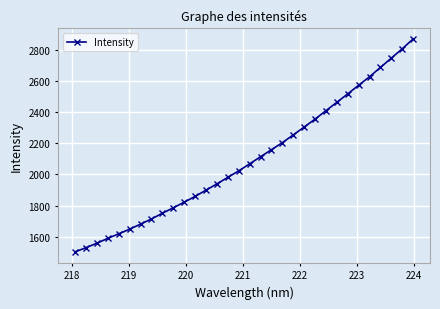

What is the minimum value shown in the chart?

1501.9